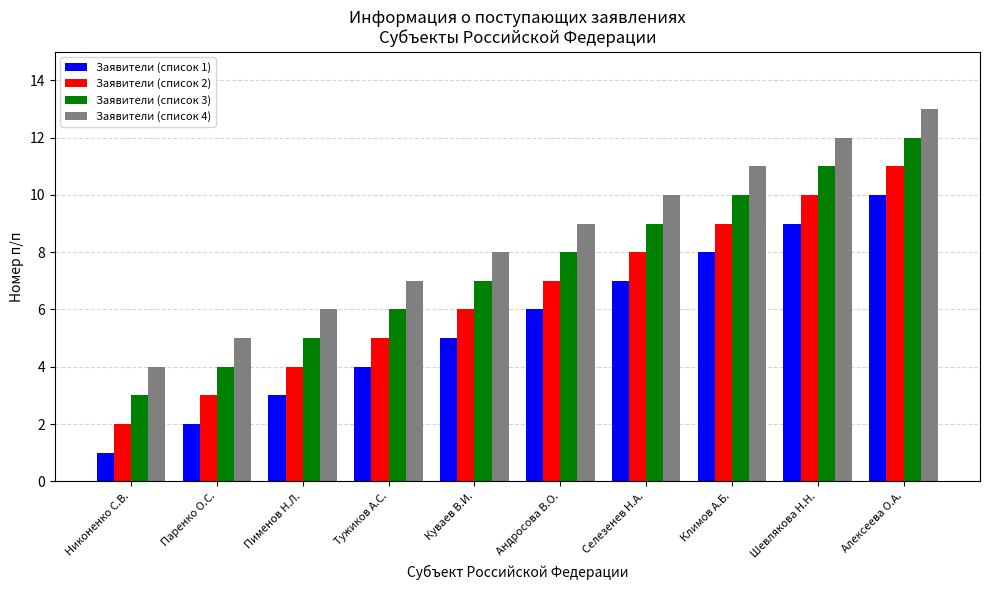

Reading left to right, extract all data points from this chart.

Заявители (список 1): Никоненко С.В.=1	Паренко О.С.=2	Пименов Н.Л.=3	Тужиков А.С.=4	Куваев В.И.=5	Андросова В.О.=6	Селезенев Н.А.=7	Климов А.Б.=8	Шевлякова Н.Н.=9	Алексеева О.А.=10
Заявители (список 2): Никоненко С.В.=2	Паренко О.С.=3	Пименов Н.Л.=4	Тужиков А.С.=5	Куваев В.И.=6	Андросова В.О.=7	Селезенев Н.А.=8	Климов А.Б.=9	Шевлякова Н.Н.=10	Алексеева О.А.=11
Заявители (список 3): Никоненко С.В.=3	Паренко О.С.=4	Пименов Н.Л.=5	Тужиков А.С.=6	Куваев В.И.=7	Андросова В.О.=8	Селезенев Н.А.=9	Климов А.Б.=10	Шевлякова Н.Н.=11	Алексеева О.А.=12
Заявители (список 4): Никоненко С.В.=4	Паренко О.С.=5	Пименов Н.Л.=6	Тужиков А.С.=7	Куваев В.И.=8	Андросова В.О.=9	Селезенев Н.А.=10	Климов А.Б.=11	Шевлякова Н.Н.=12	Алексеева О.А.=13